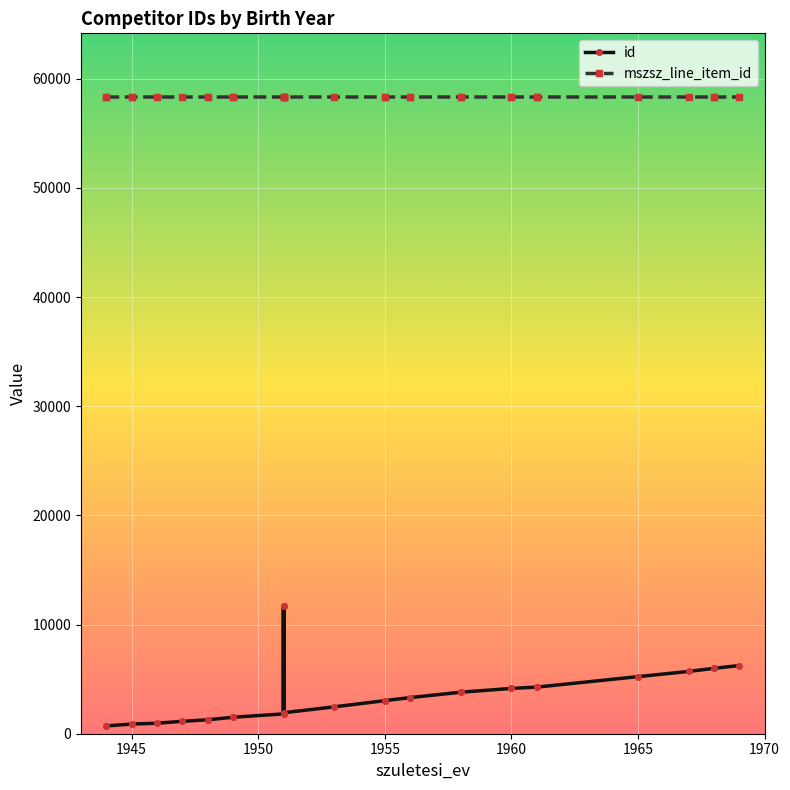

In mszsz_line_item_id, how many points are higher than both neighbors (excluding endpoints)?

9